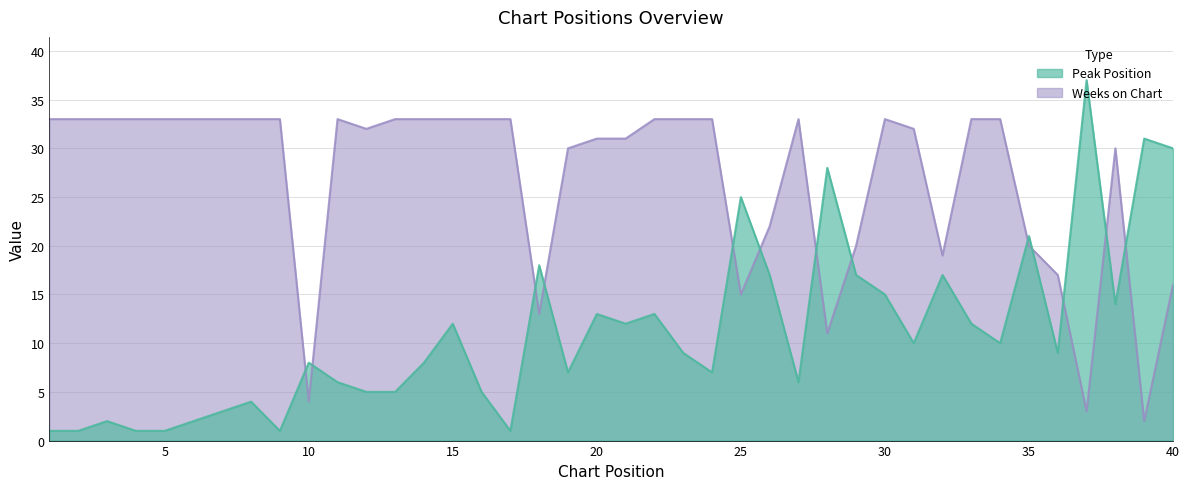

What are all the series names shown in the legend?

Peak Position, Weeks on Chart